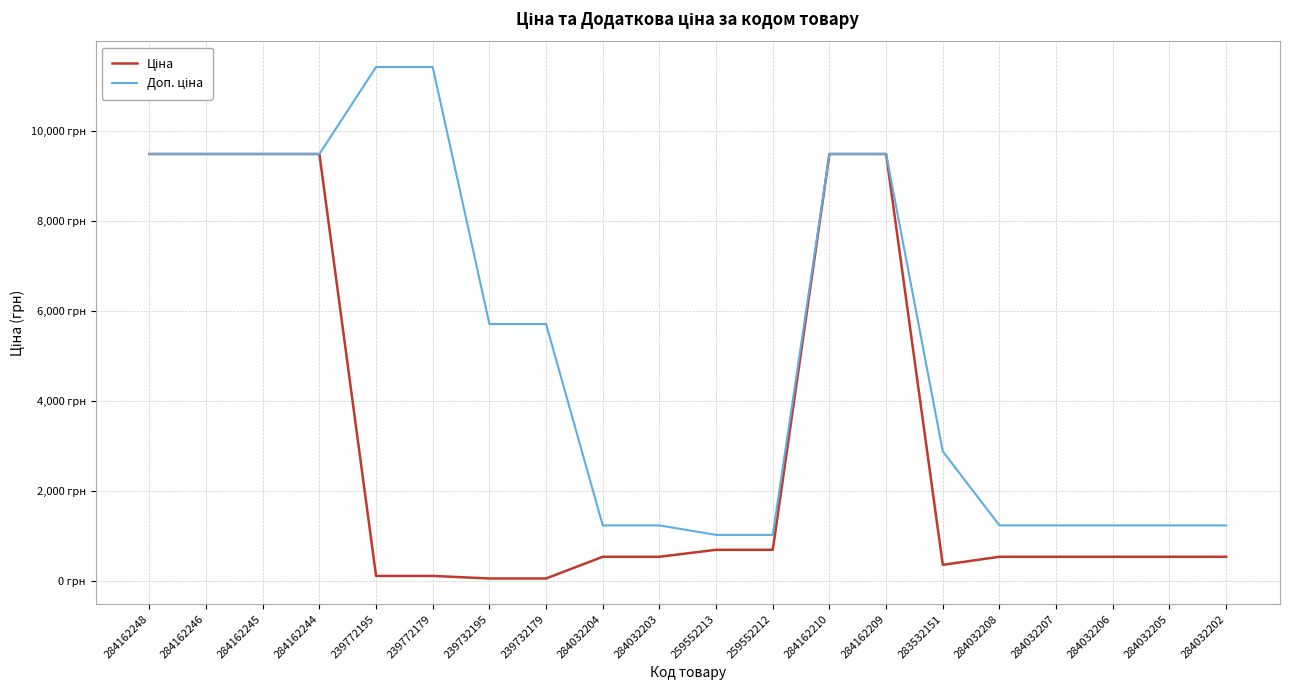

What is the label of the 18th point from the right?

284162245